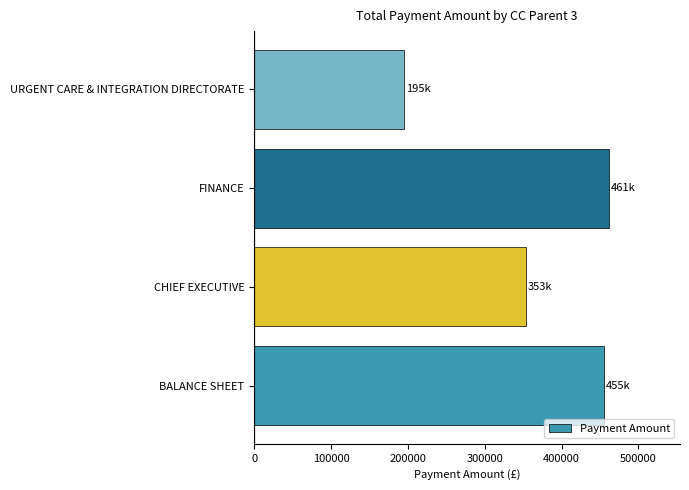

True or false: the data shows 455445.3 at BALANCE SHEET.

True